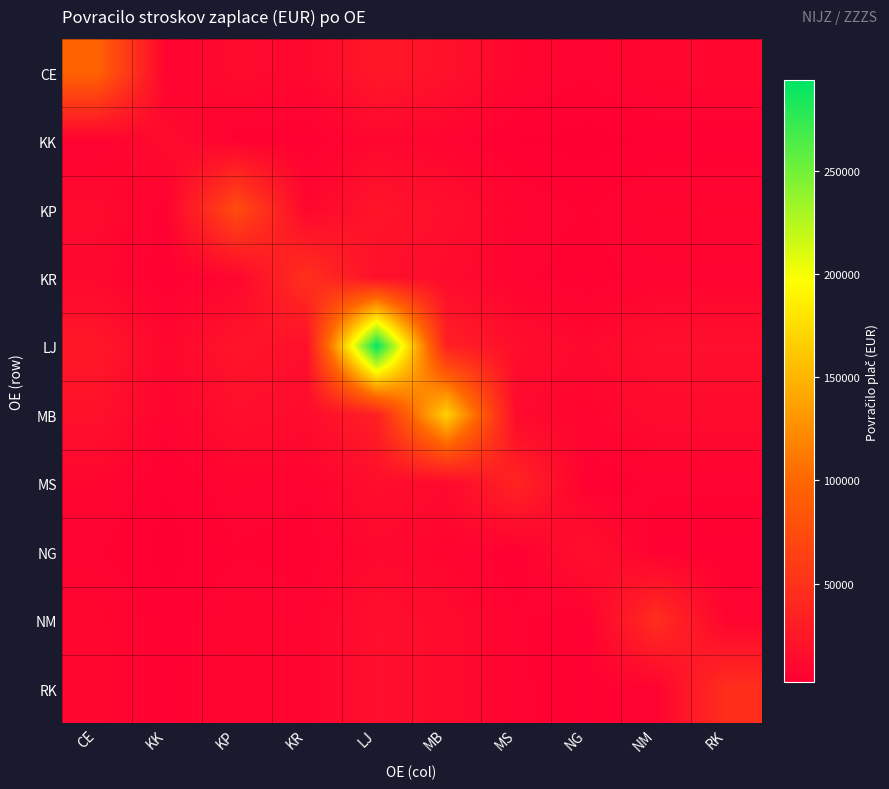

How many series are shown in this chart?

10